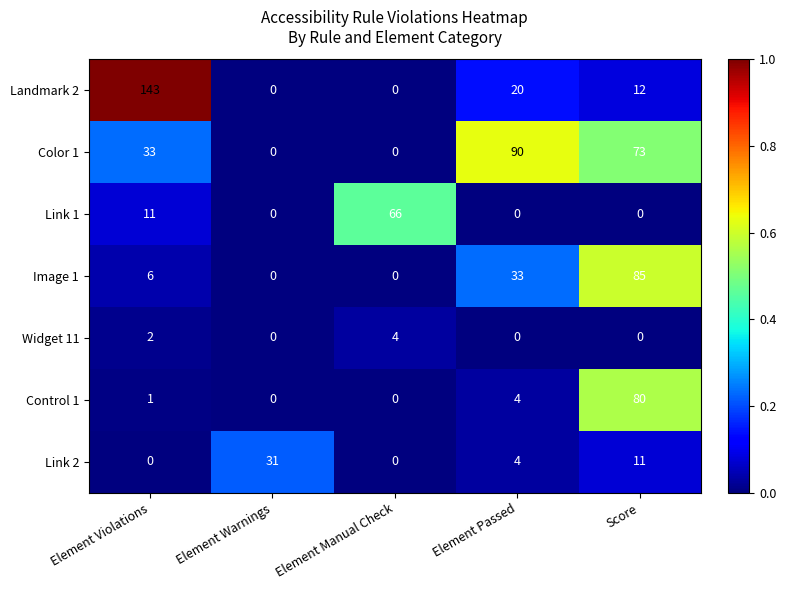

What is the average value of the Control 1 series?

17